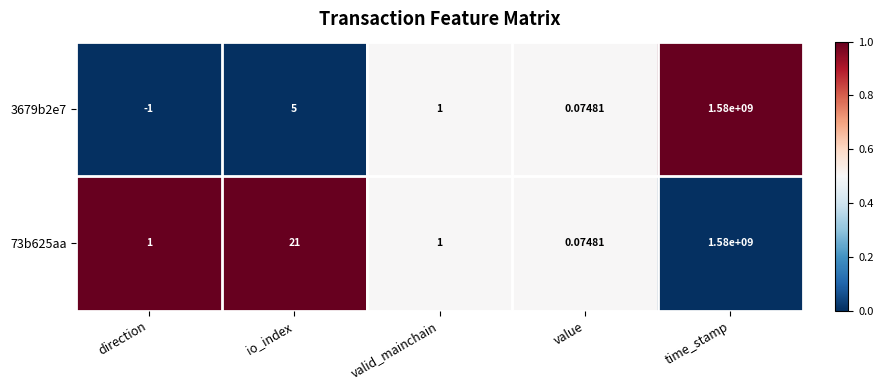

Rank the series by their average value, from highest to lowest.

73b625aa, 3679b2e7